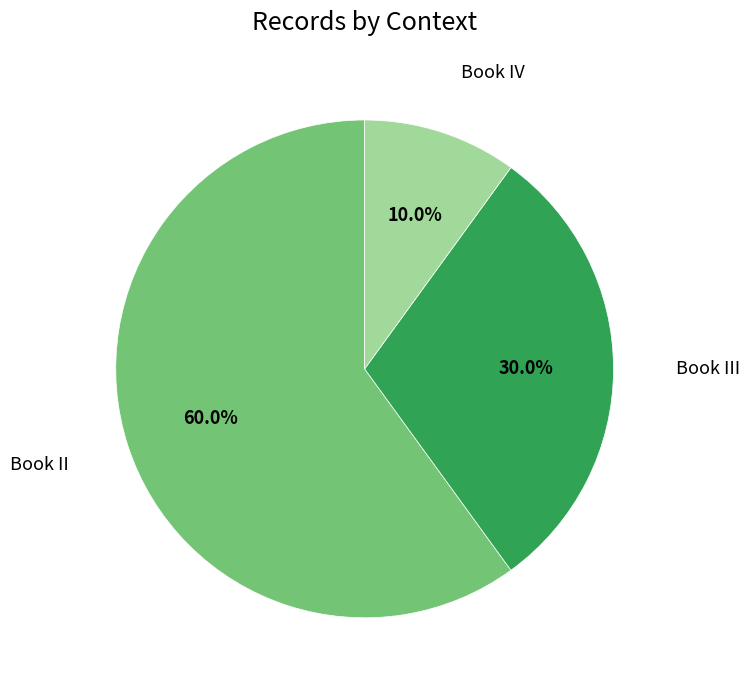

Is there any slice that represents more than half of the pie?

Yes